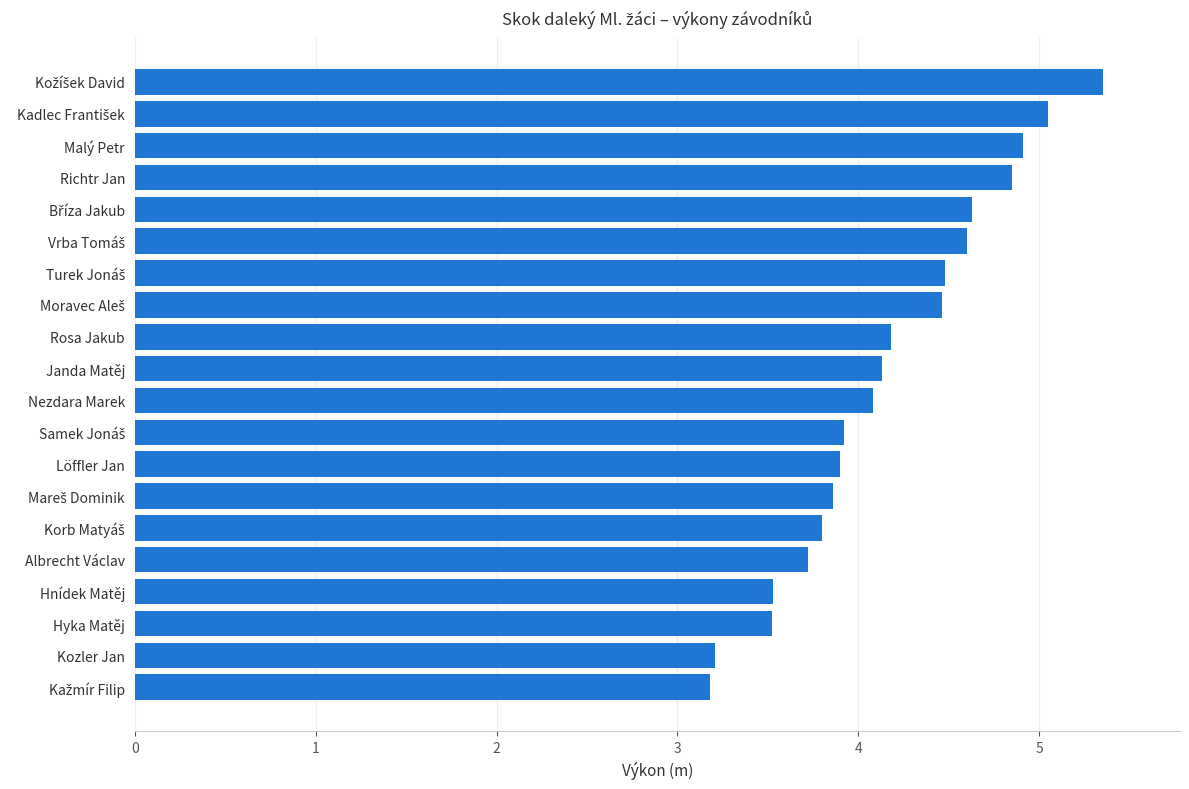

True or false: the data shows 4.1 at Nezdara Marek.

True